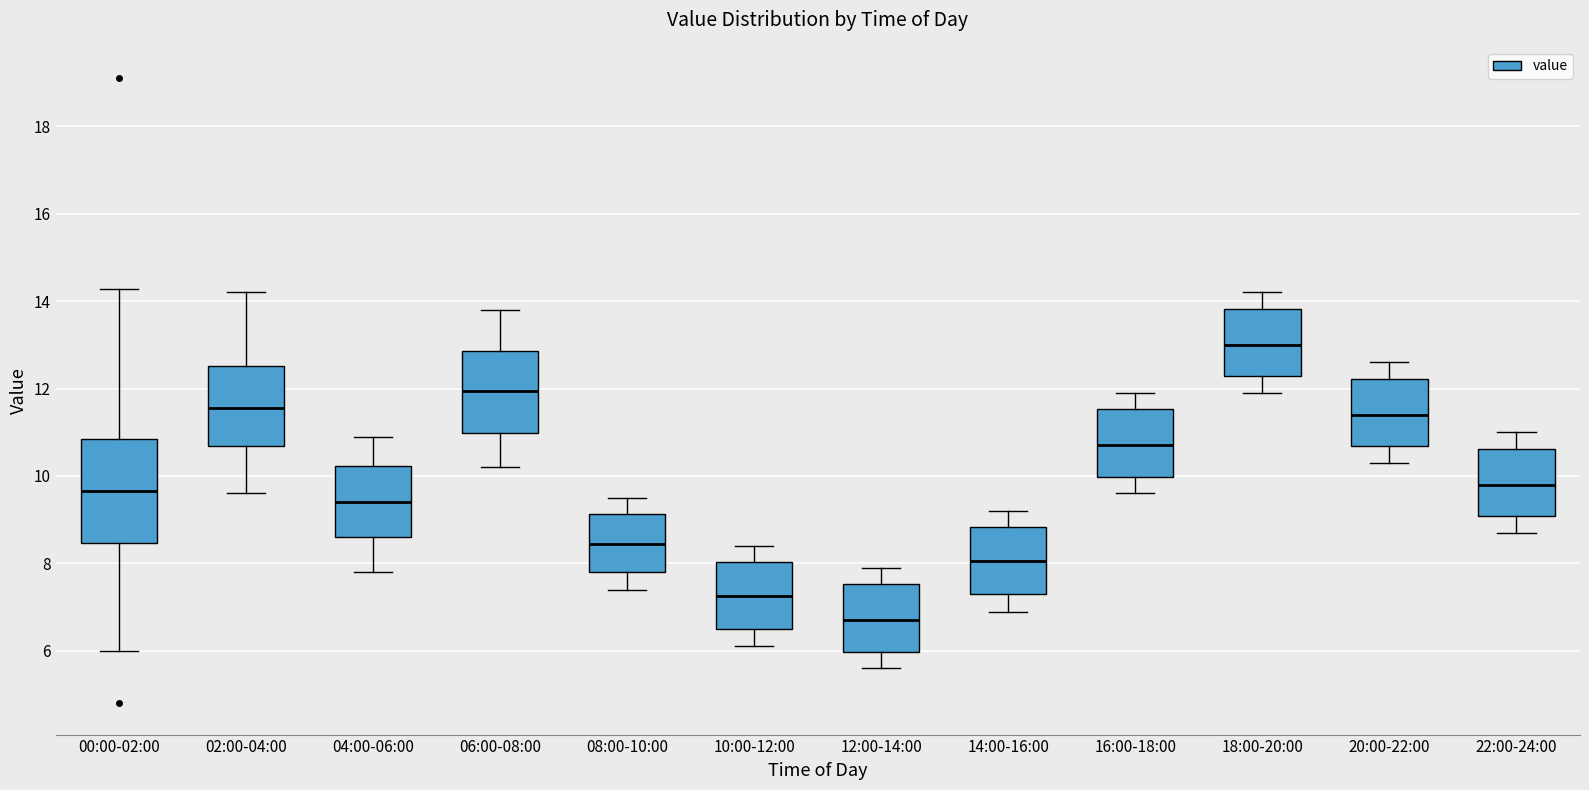

Reading left to right, transcribe this box plot: for each box, give where its median line is, the range the box spans, and where its two whiskers end, as read against the y-axis. The values are not printed on the chart, so give them approximately, as read against the axis.

00:00-02:00: median 9.6, box 8.4 to 10.8, whiskers 6.0 to 14.2
02:00-04:00: median 11.6, box 10.6 to 12.6, whiskers 9.6 to 14.2
04:00-06:00: median 9.4, box 8.6 to 10.2, whiskers 7.8 to 11.0
06:00-08:00: median 12.0, box 11.0 to 12.8, whiskers 10.2 to 13.8
08:00-10:00: median 8.4, box 7.8 to 9.2, whiskers 7.4 to 9.6
10:00-12:00: median 7.2, box 6.6 to 8.0, whiskers 6.2 to 8.4
12:00-14:00: median 6.8, box 6.0 to 7.6, whiskers 5.6 to 8.0
14:00-16:00: median 8.0, box 7.4 to 8.8, whiskers 7.0 to 9.2
16:00-18:00: median 10.8, box 10.0 to 11.6, whiskers 9.6 to 12.0
18:00-20:00: median 13.0, box 12.2 to 13.8, whiskers 12.0 to 14.2
20:00-22:00: median 11.4, box 10.6 to 12.2, whiskers 10.4 to 12.6
22:00-24:00: median 9.8, box 9.0 to 10.6, whiskers 8.8 to 11.0